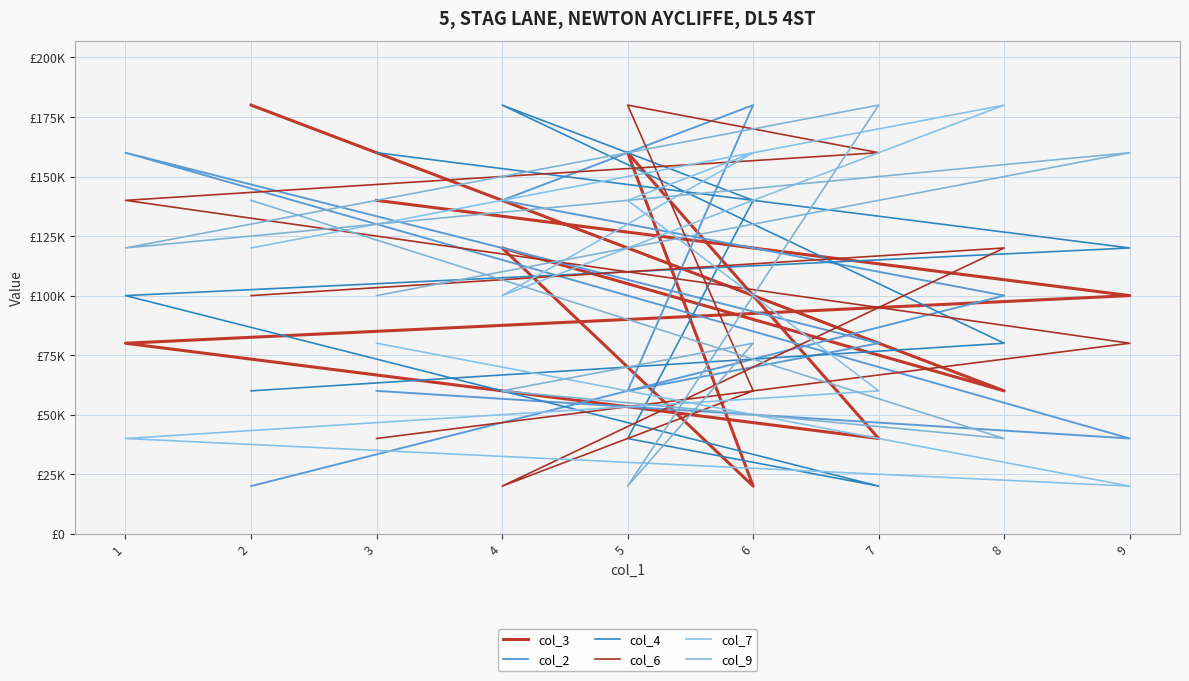

What is the average value of the col_7 series?

100000